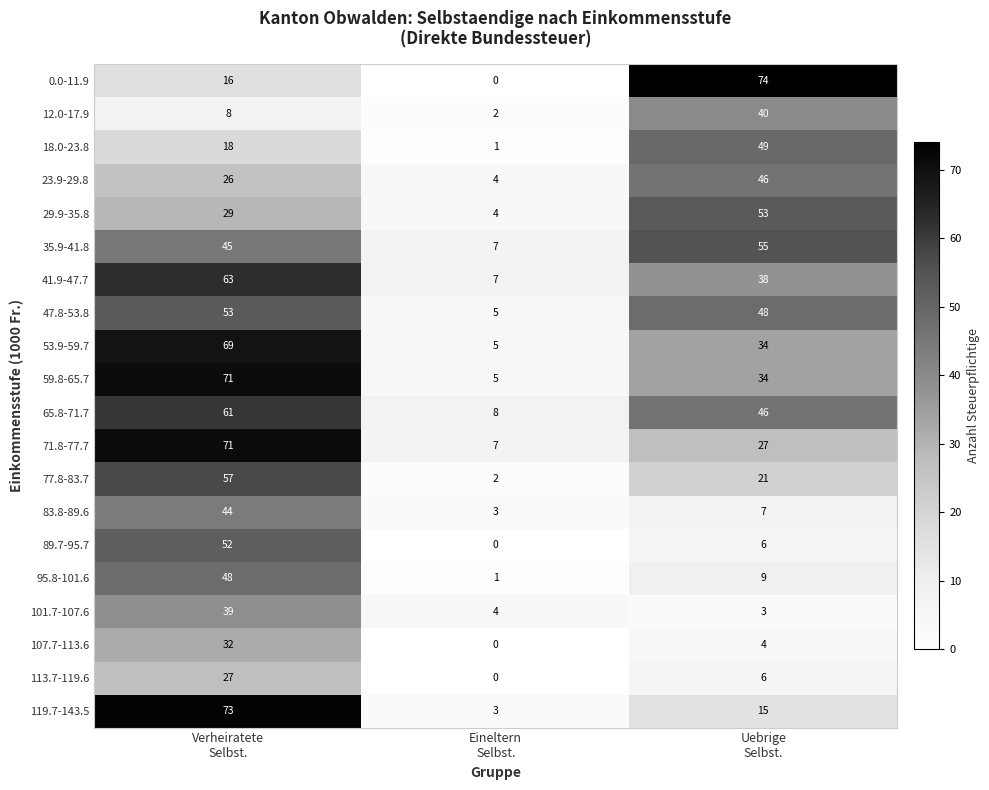

What is the sum of all 0.0-11.9 values?

90